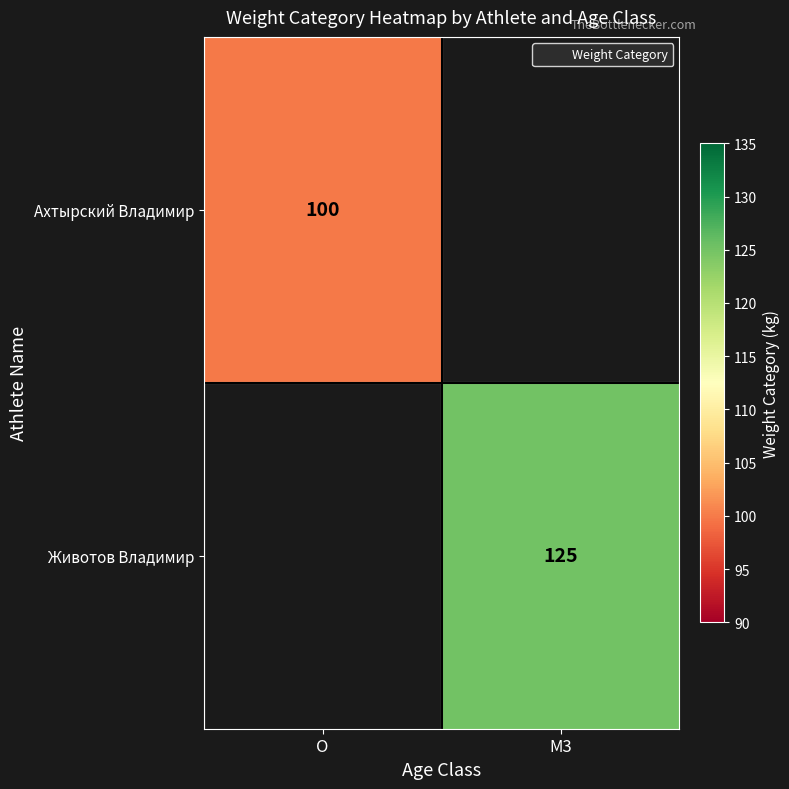

True or false: Животов Владимир has a value of 59.0 at M3.

False